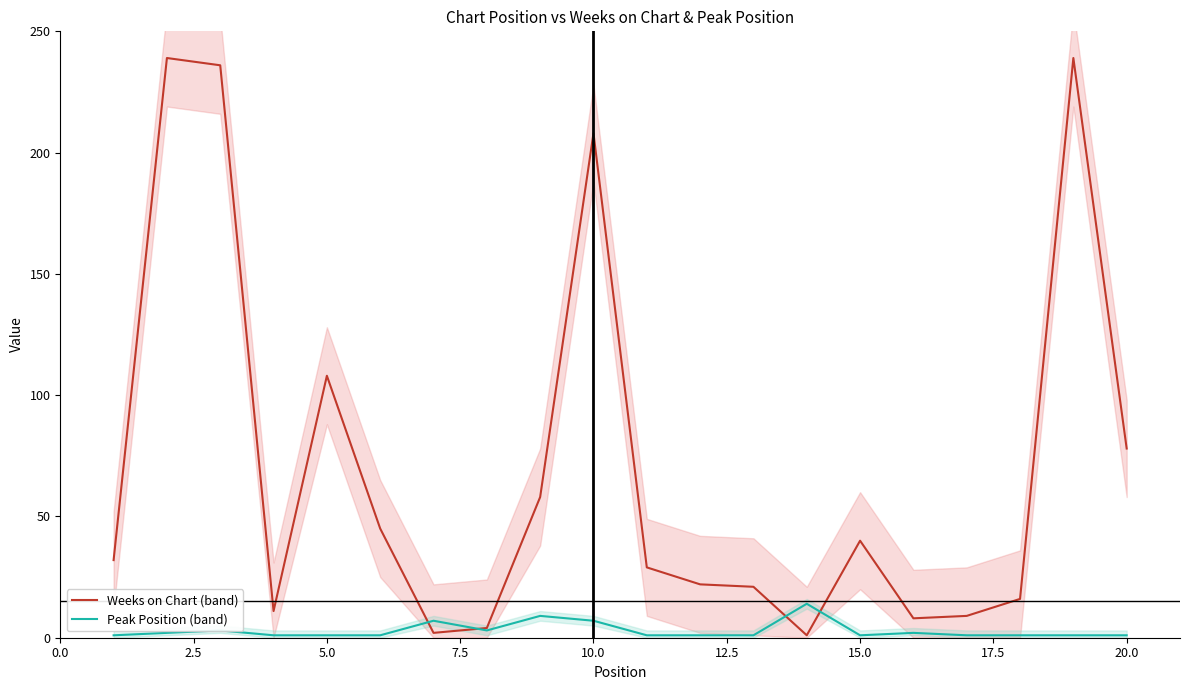

At which label is Weeks on Chart (band) closest to 120?

5.0